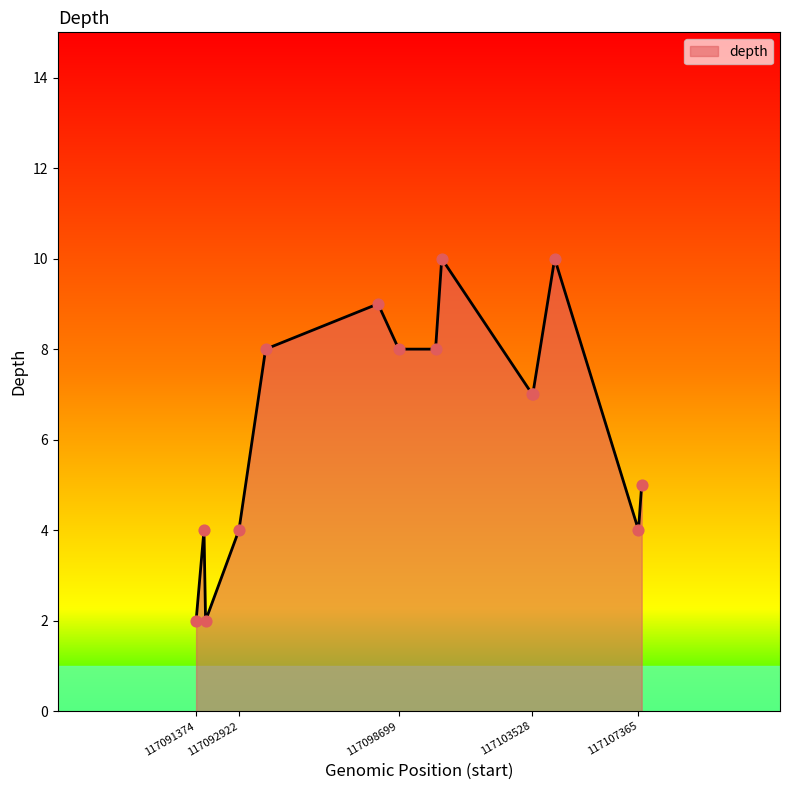

What is the difference between the maximum and minimum values?

8